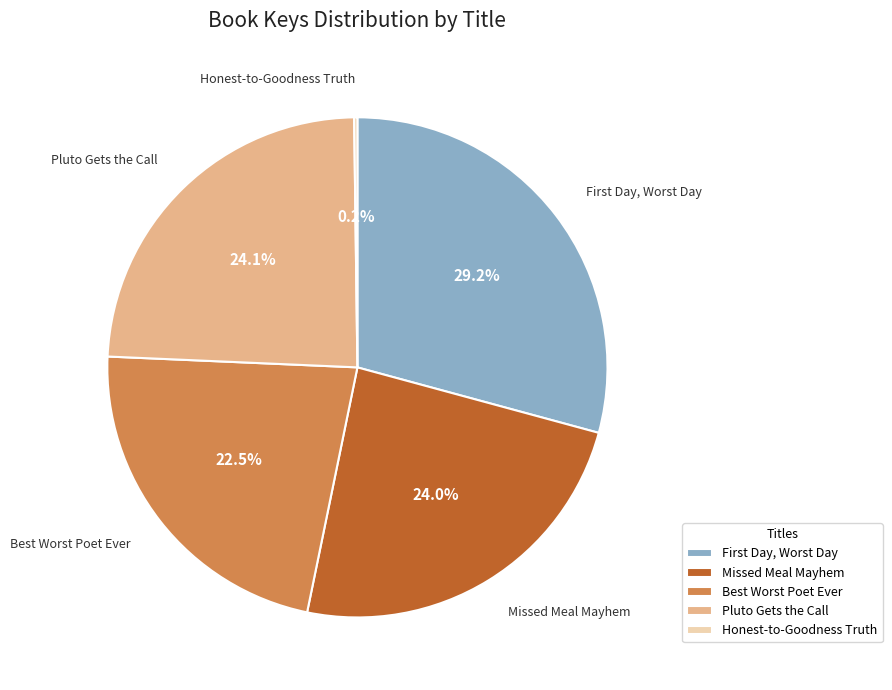

To the nearest percent, what is the difference between the largest and smallest slice percentages?

29%